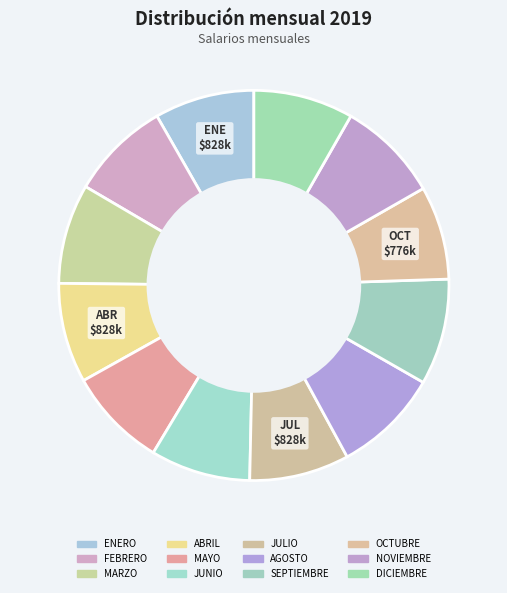

Count the number of slices in the pie.

12